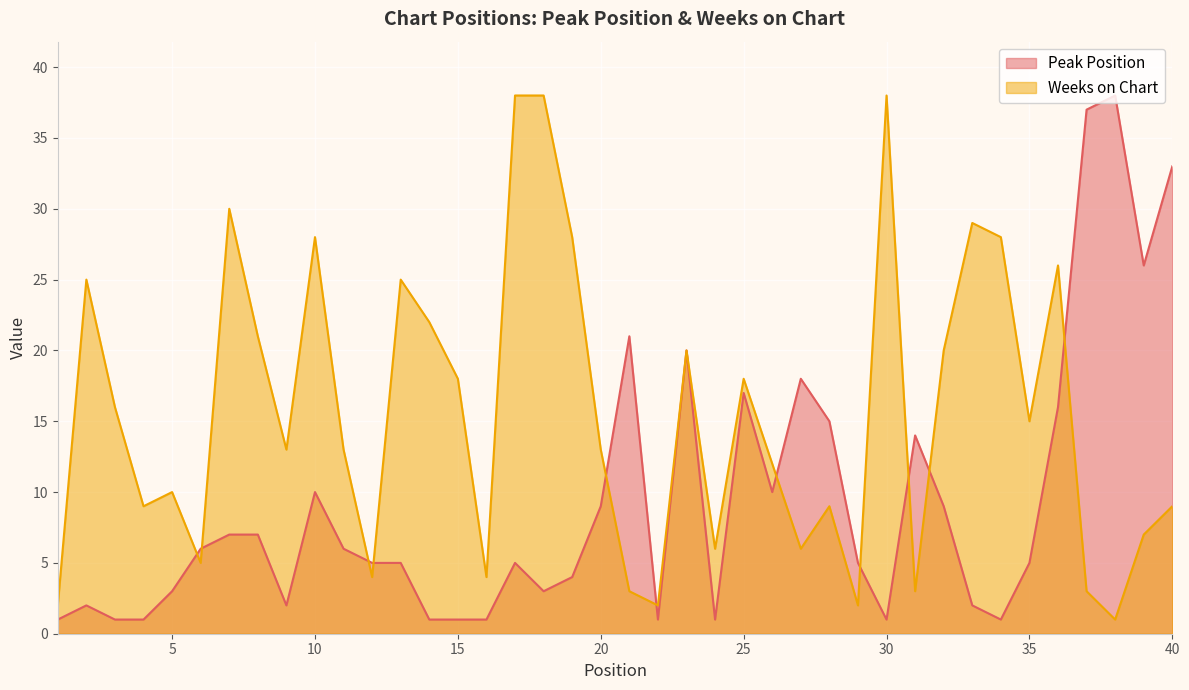

Reading left to right, extract all data points from this chart.

Peak Position: 1	2	1	1	3	6	7	7	2	10	6	5	5	1	1	1	5	3	4	9	21	1	20	1	17	10	18	15	5	1	14	9	2	1	5	16	37	38	26	33
Weeks on Chart: 2	25	16	9	10	5	30	21	13	28	13	4	25	22	18	4	38	38	28	13	3	2	20	6	18	12	6	9	2	38	3	20	29	28	15	26	3	1	7	9